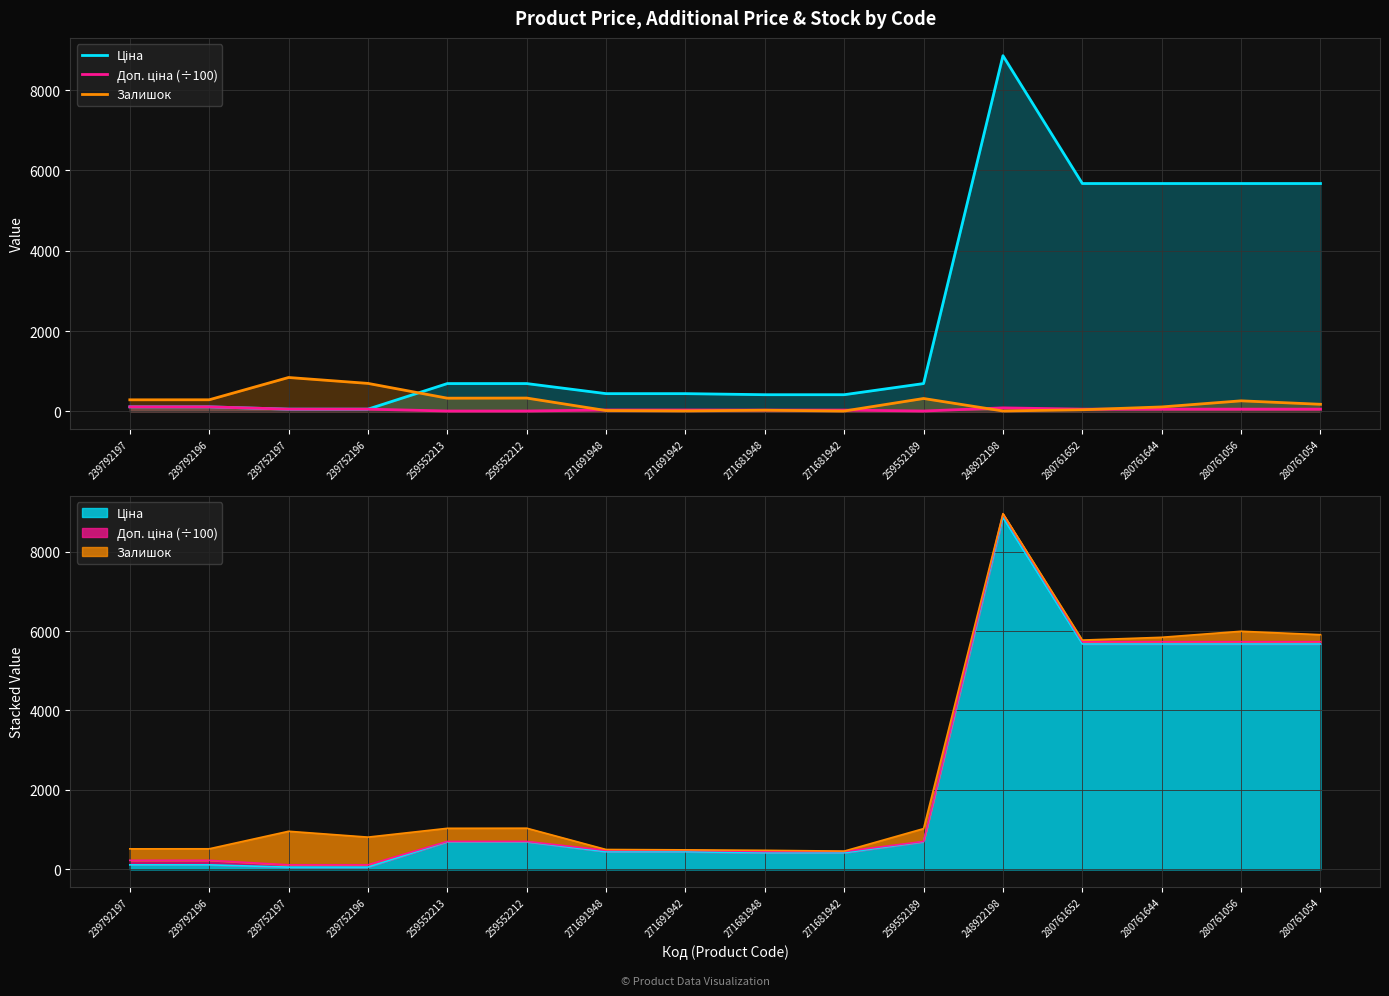

True or false: Ціна has more than 2 interior local peaks.

False